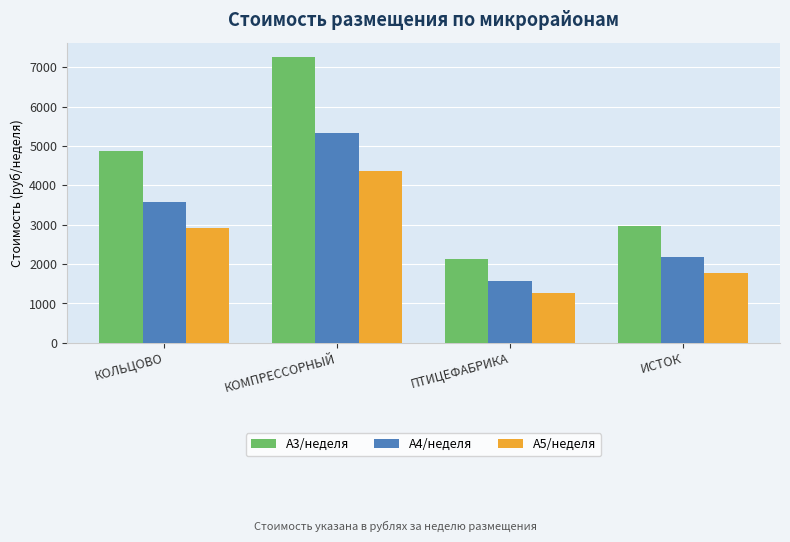

What is the maximum value for А3/неделя?

7260